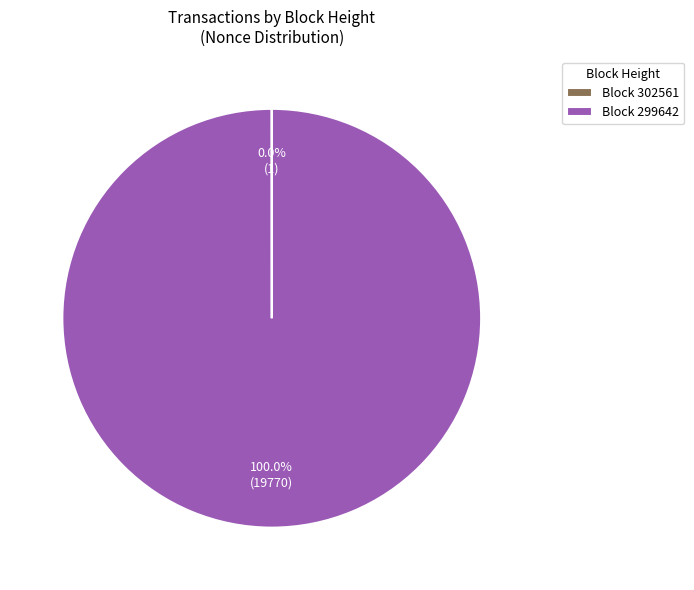

Which category accounts for the majority?

Block 299642